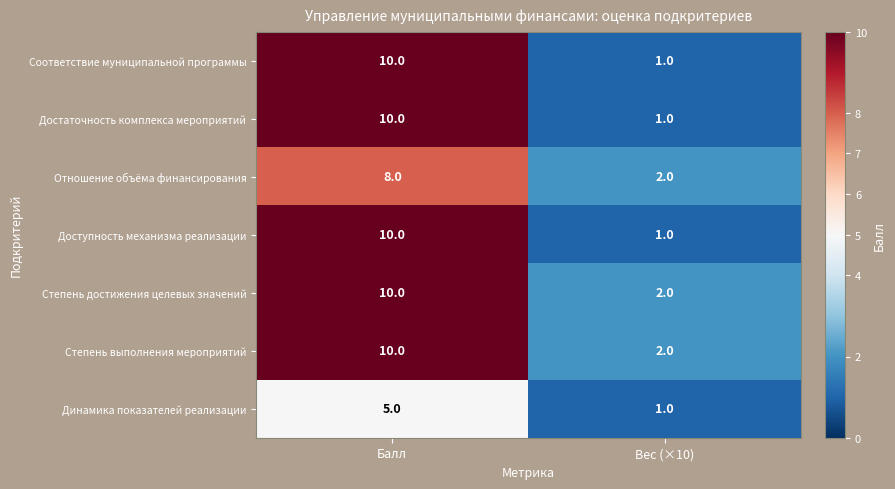

Is it true that Степень выполнения мероприятий equals 10 at Балл?

True